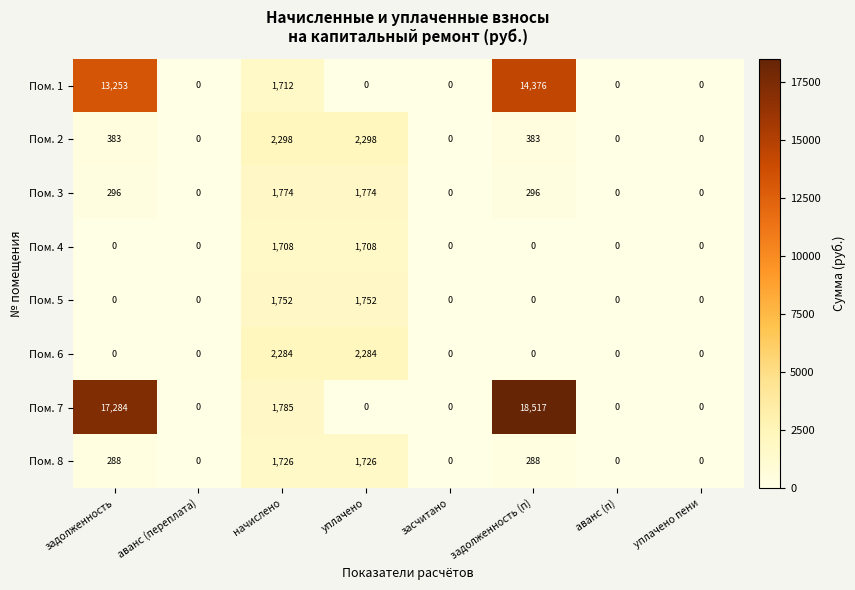

Rank the series by their maximum value, from lowest to highest.

Пом. 4, Пом. 8, Пом. 5, Пом. 3, Пом. 6, Пом. 2, Пом. 1, Пом. 7